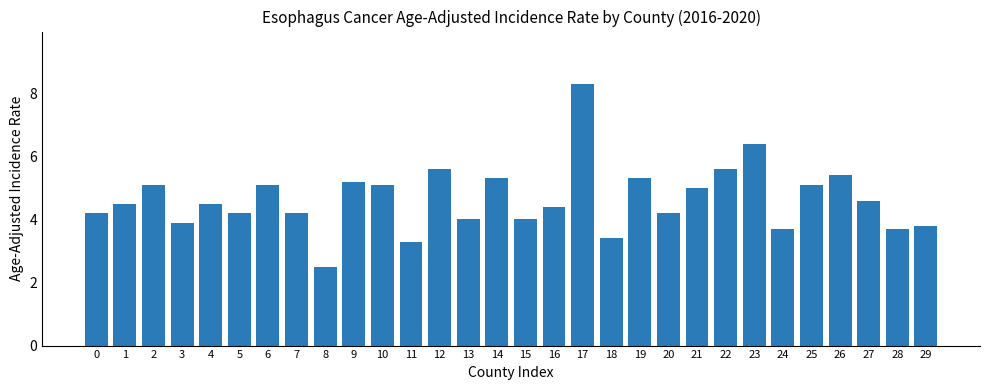

Between 3 and 27, which is larger?

27